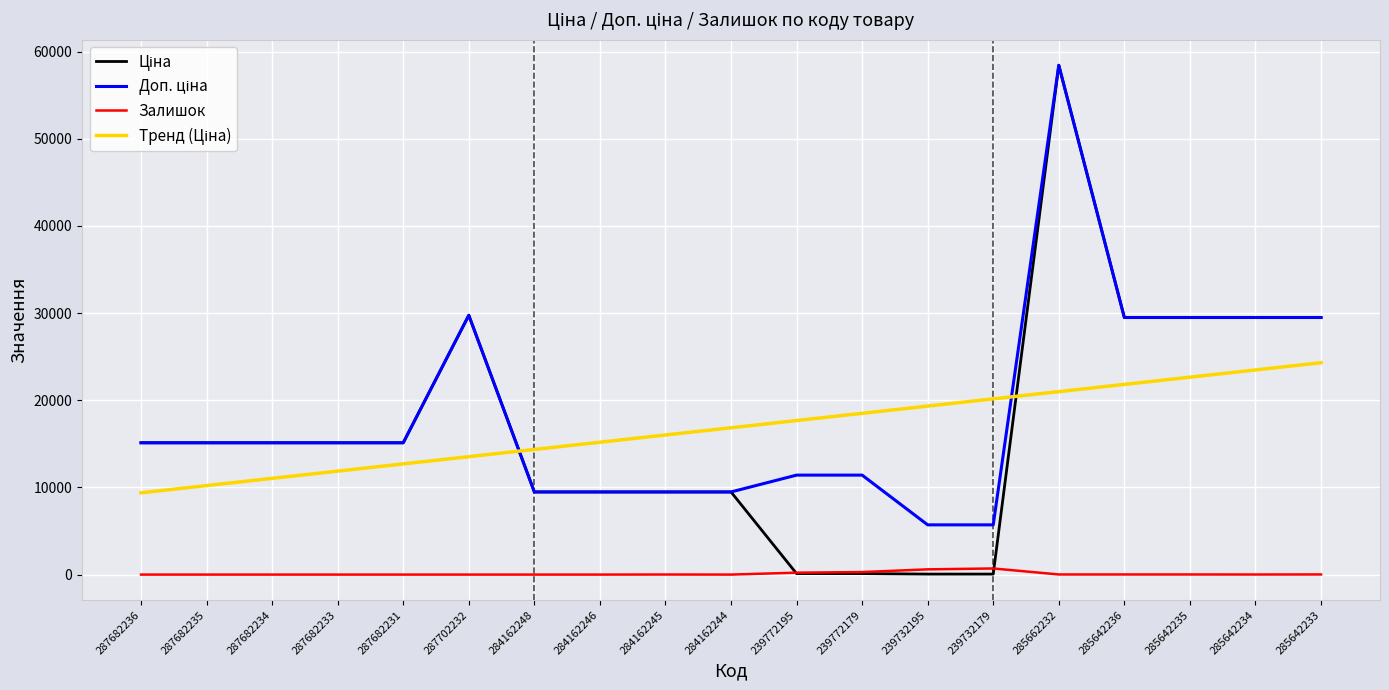

What is the maximum value shown in the chart?

58426.5